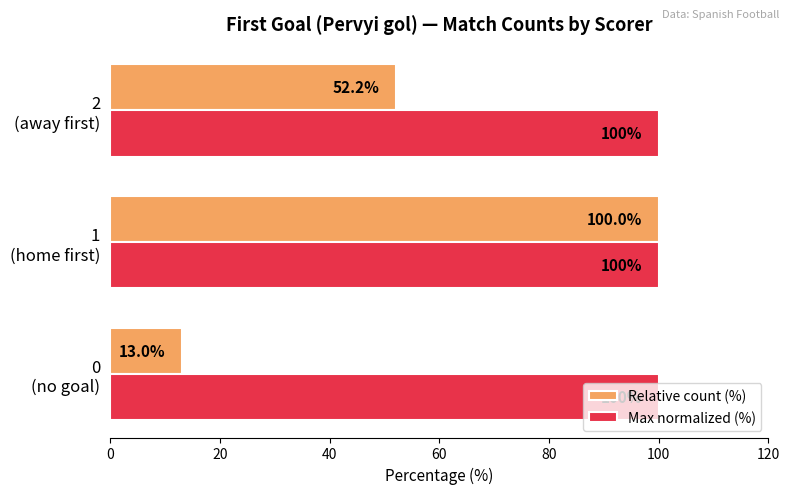

List the series in order of their overall mean, lowest first.

Relative count (%), Max normalized (%)